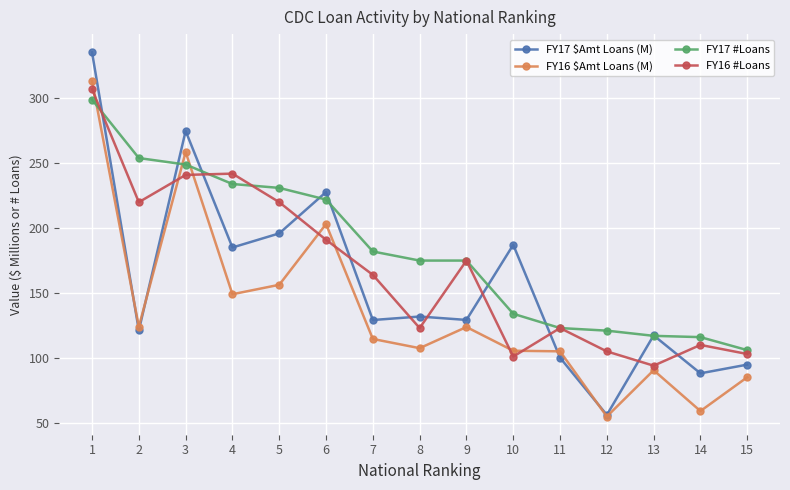

At which category does FY16 #Loans reach its first local valley?

2